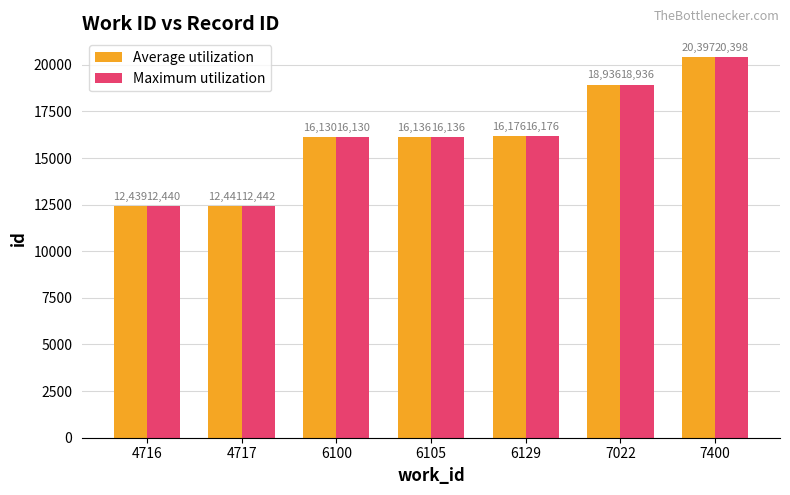

True or false: Maximum utilization has a value of 5960.1 at 6105.

False